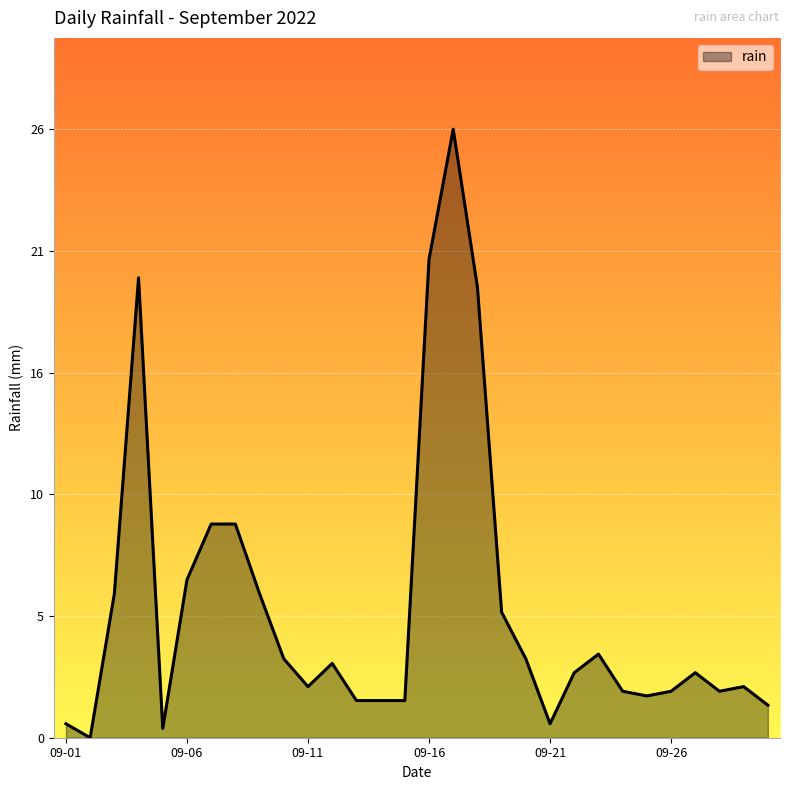

Does the chart display data point markers on the line(s)?

No